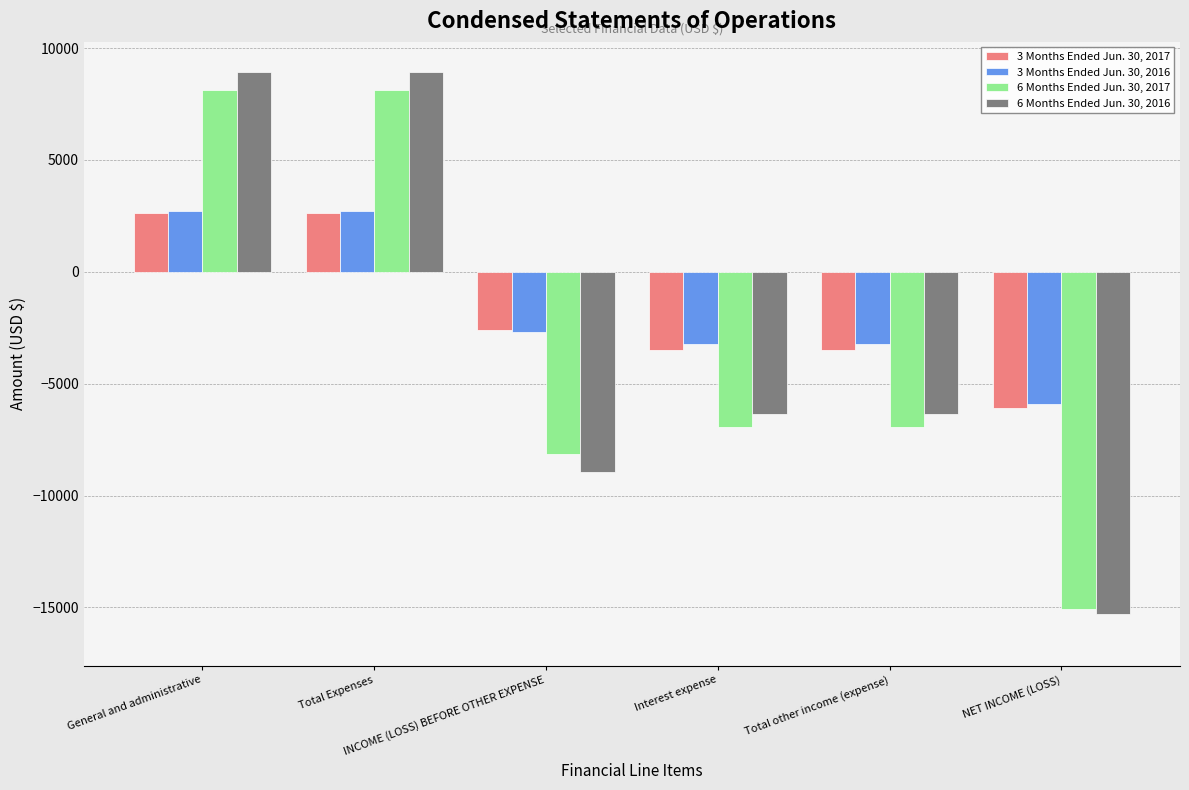

The value of 6 Months Ended Jun. 30, 2017 at INCOME (LOSS) BEFORE OTHER EXPENSE is -8125. True or false?

True